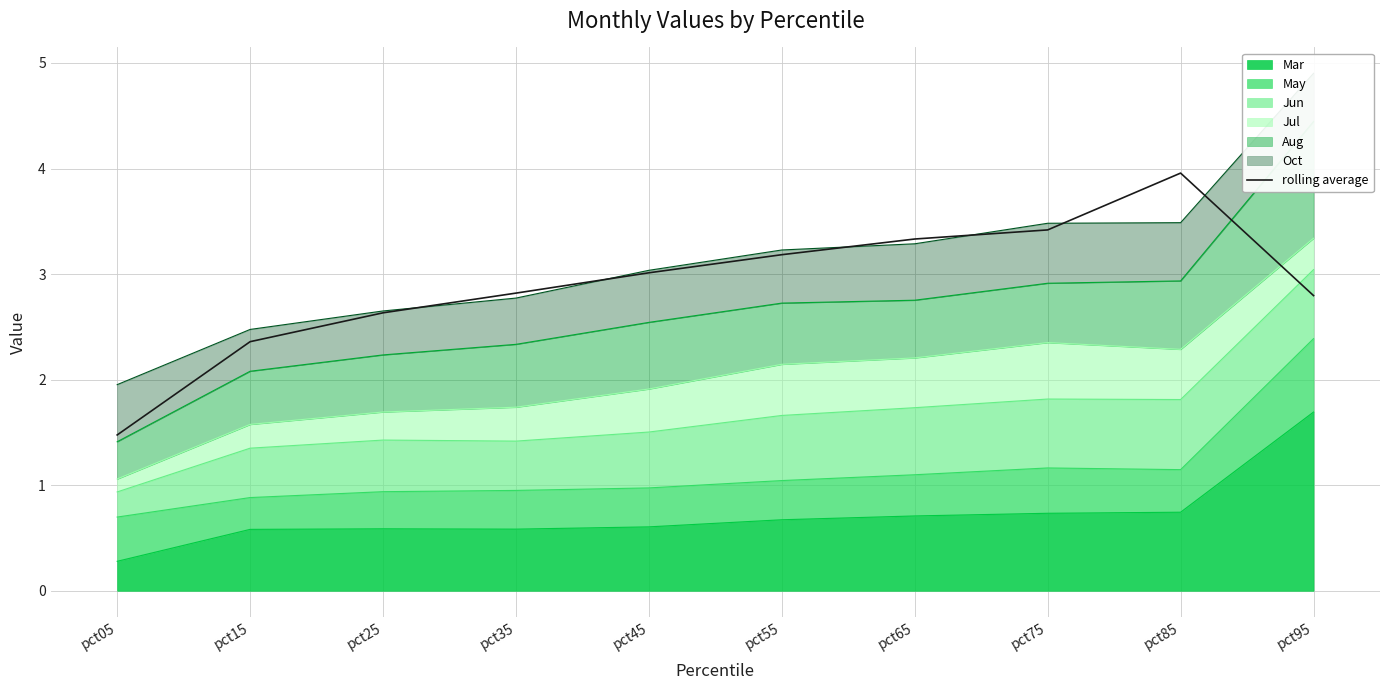

What is the sum of all values?

29.0